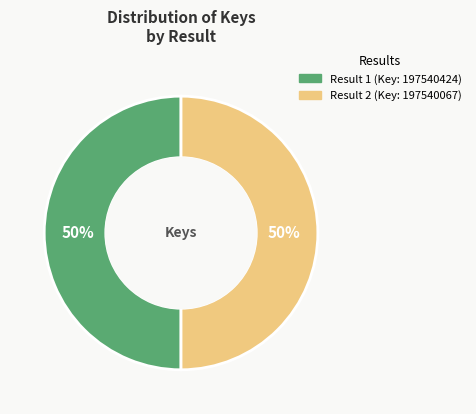

To the nearest percent, what is the average slice percentage?

50%